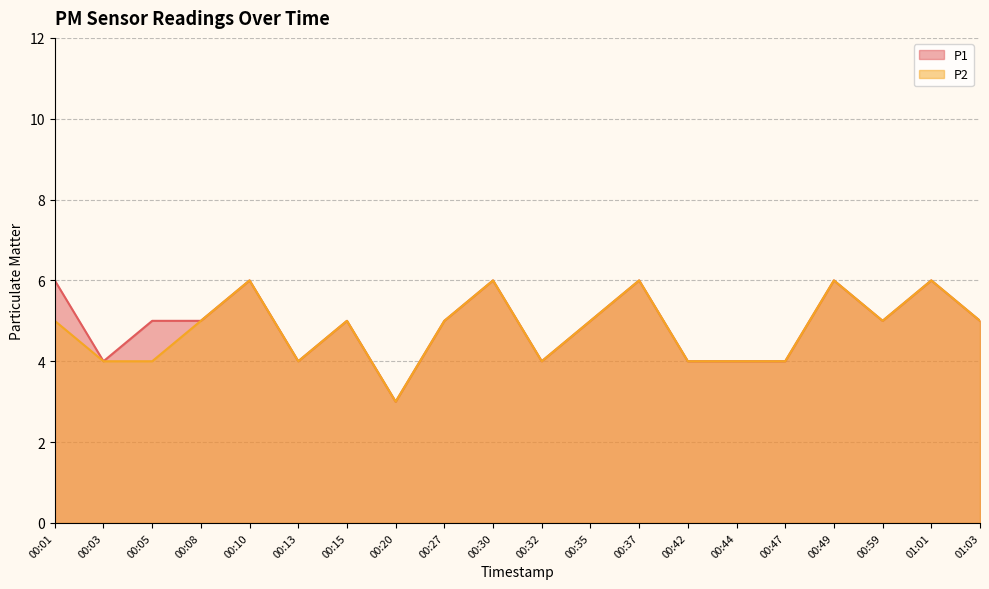

True or false: P2 and P1 cross at least once.

False